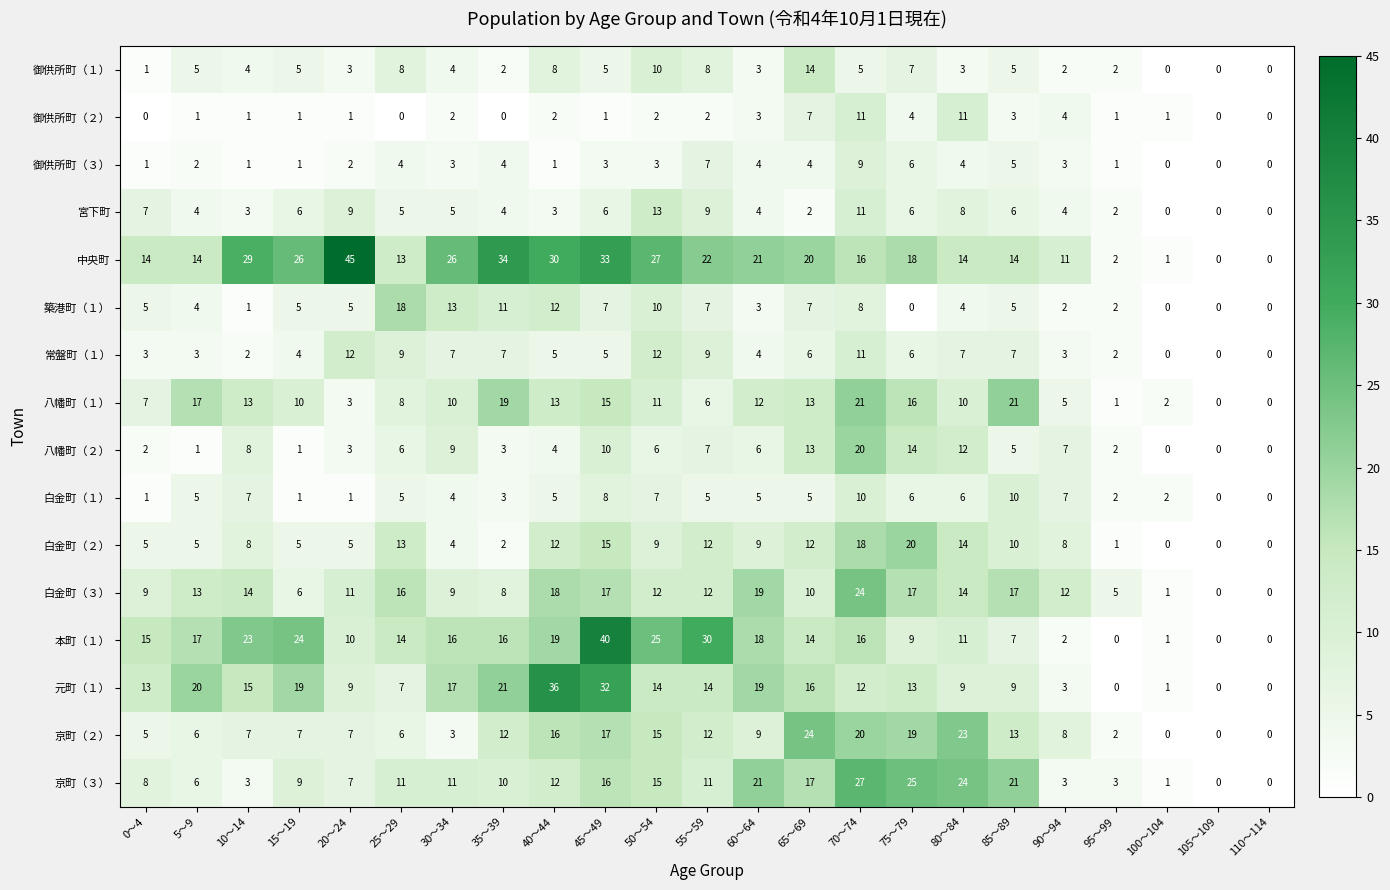

Which series has the largest total across all categories?

中央町